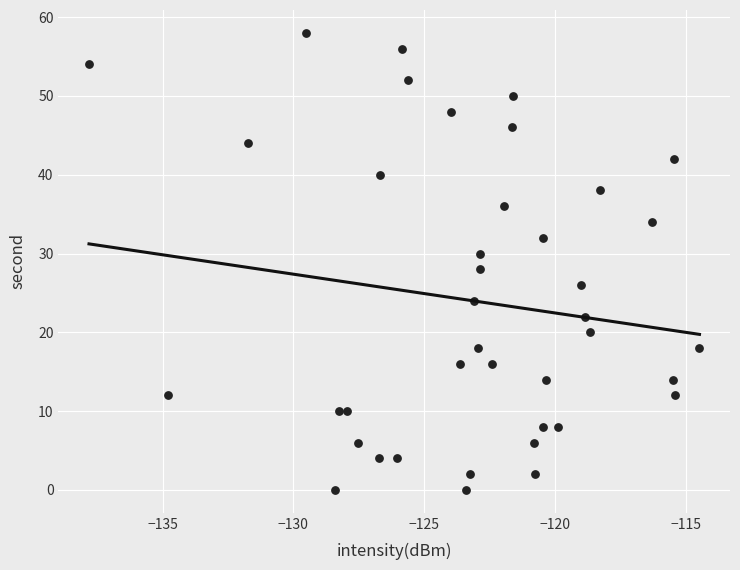

What is the range of Y values (max minus min)?

58